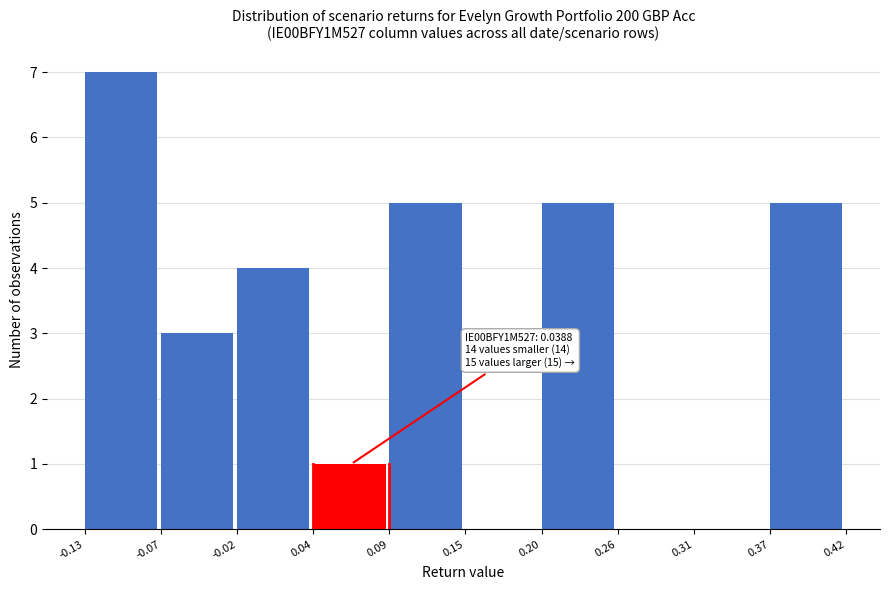

Over which range of the x-axis is the bar tallest?

-0.13 to -0.07